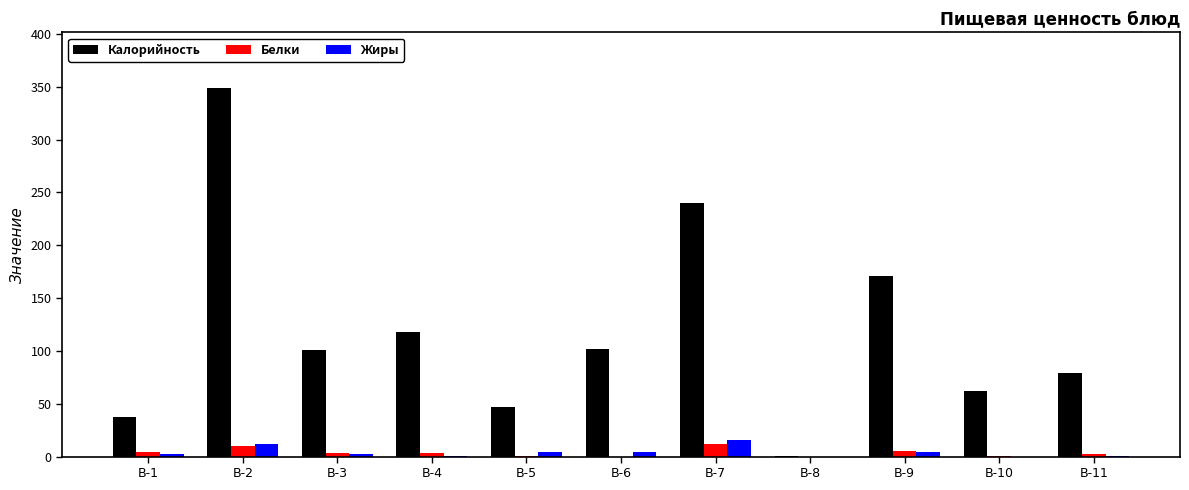

What is the approximate value of Калорийность at B-1?

37.5